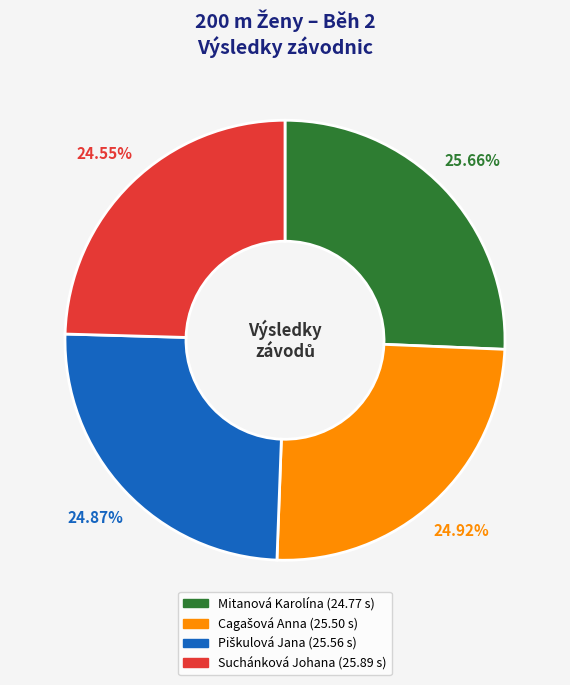

Which has a higher value, Suchánková Johana or Mitanová Karolína?

Mitanová Karolína